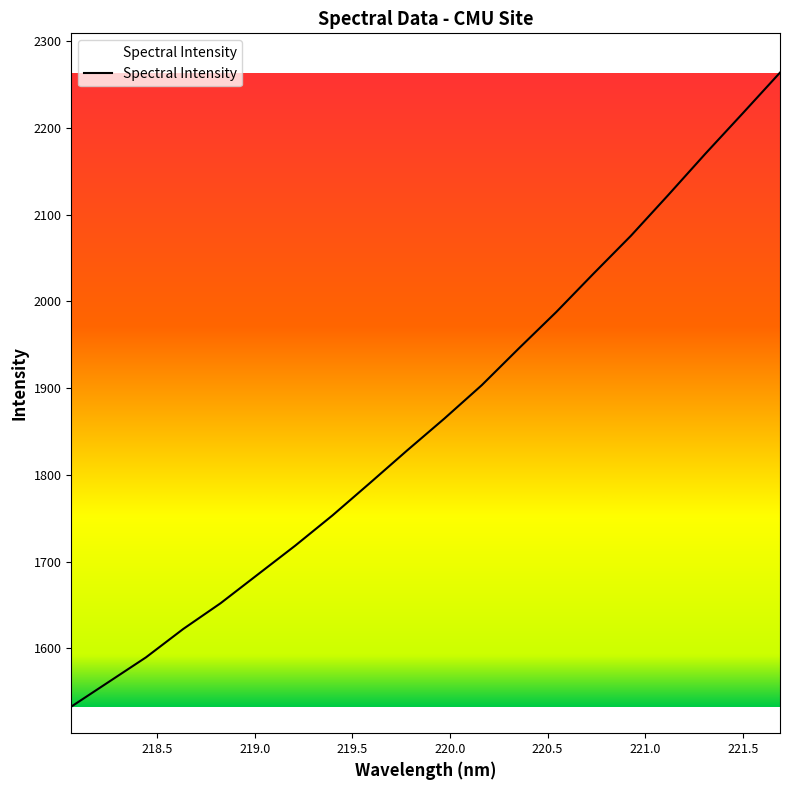

What is the minimum value shown in the chart?

1532.9